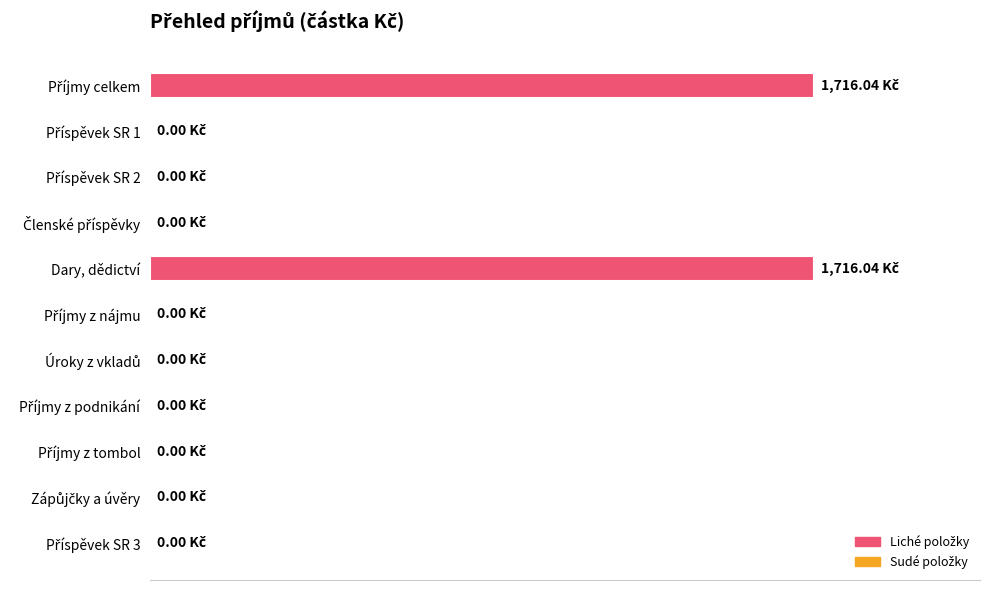

What is the greatest value displayed?

1716.0